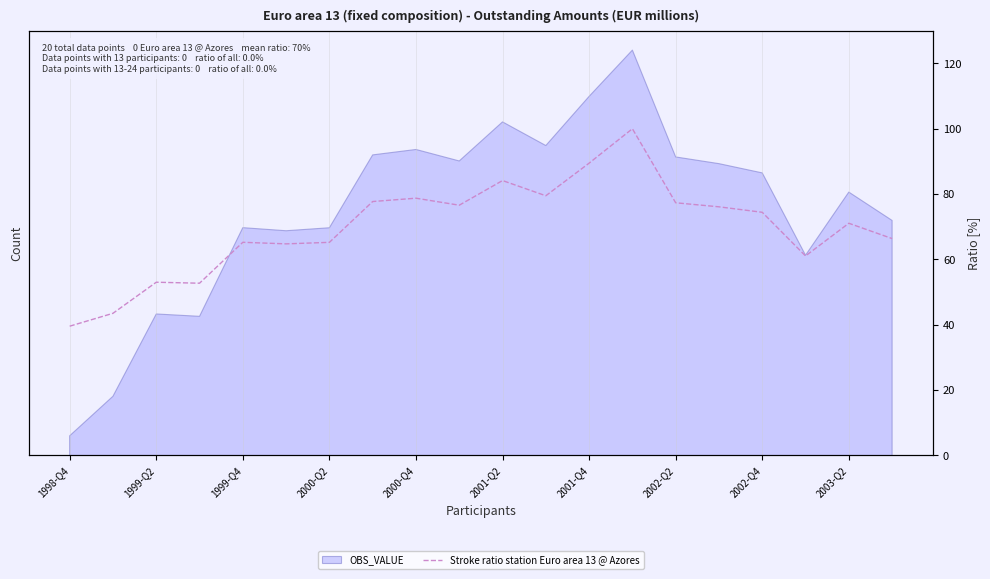

Reading left to right, list all the values displayed in this chart.

39.5	43.4	53.0	52.7	65.2	64.7	65.2	77.7	78.7	76.6	84.1	79.5	89.5	100.0	77.3	76.1	74.4	61.0	71.0	66.3